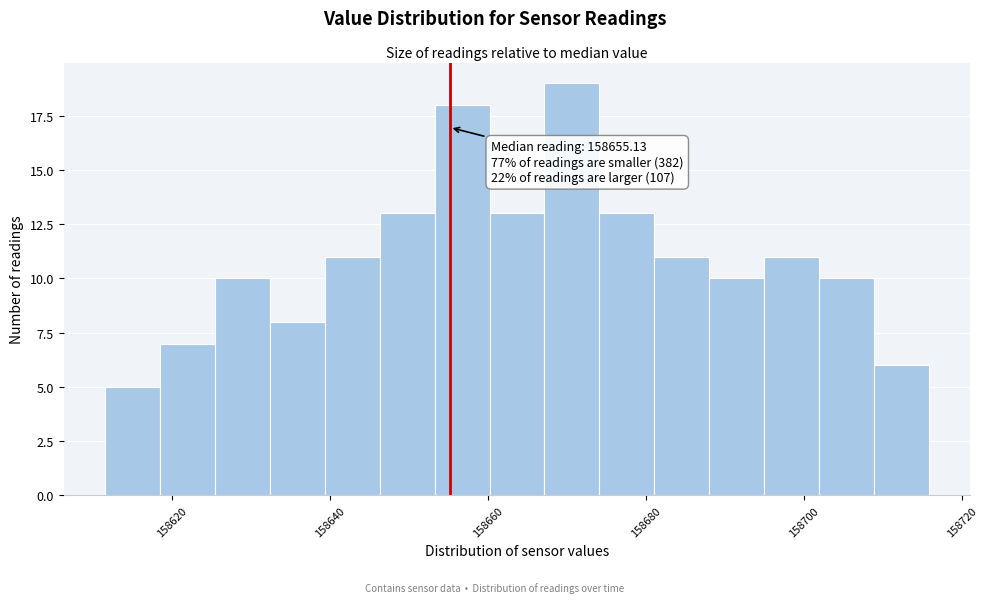

Around what value on the x-axis is the tallest bar? Give the approximate position of its centre, as read against the axis.

158670